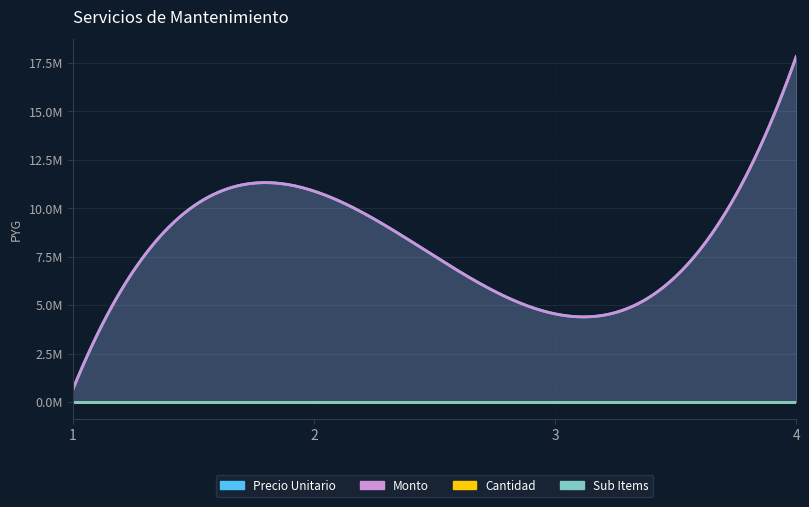

True or false: cantidad and monto intersect in this chart.

False